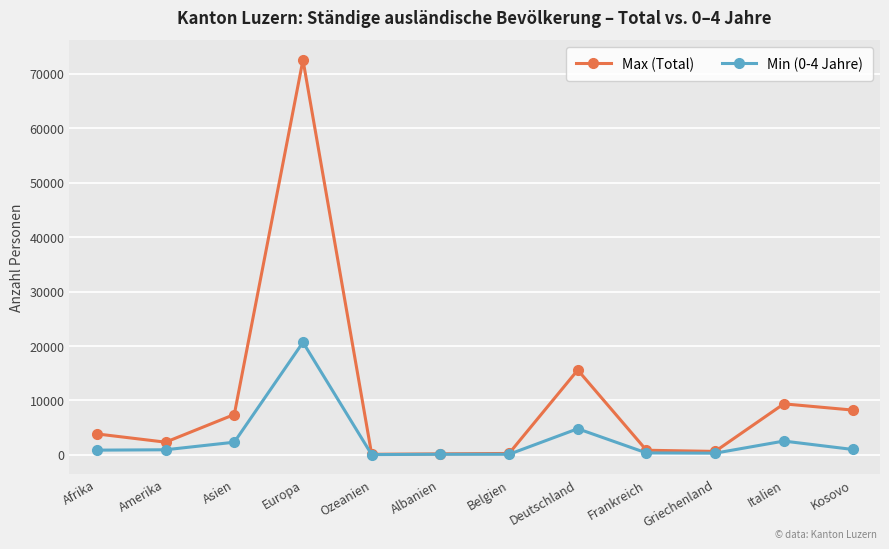

How many data points in Min (0-4 Jahre) are less than 939?

6